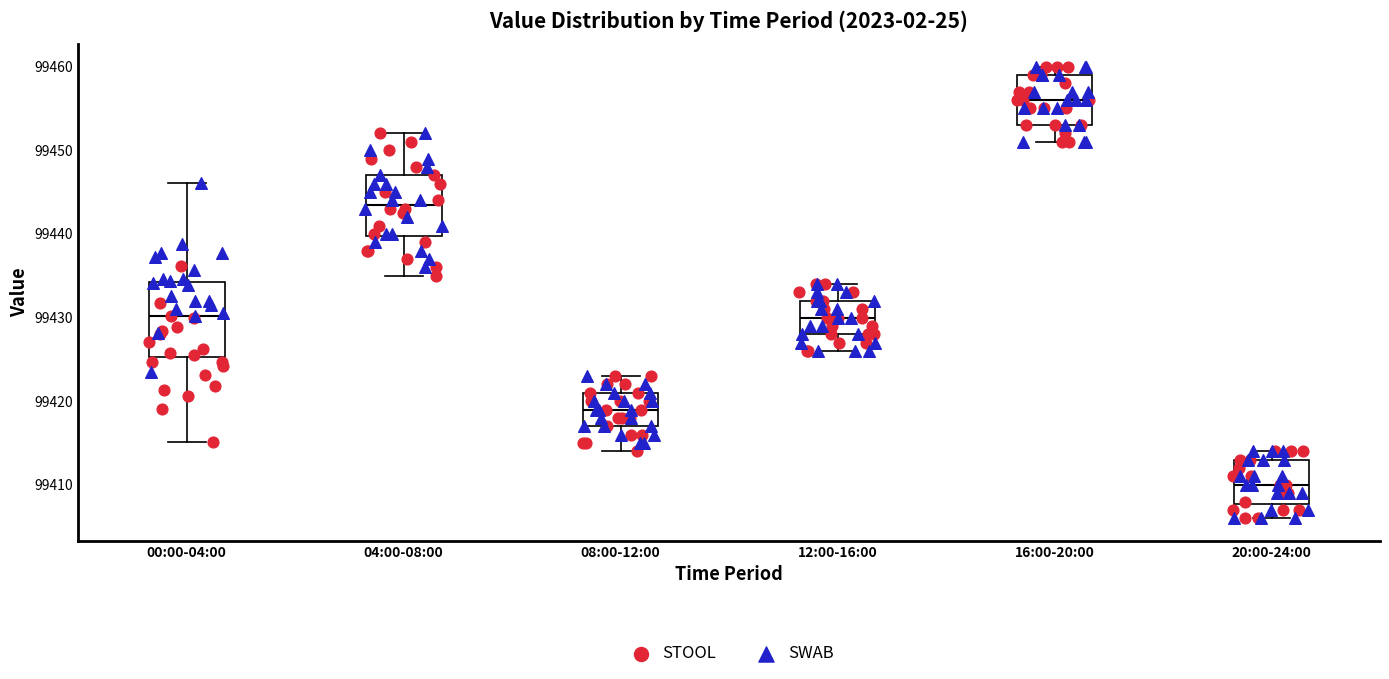

Which box's median line is the lowest?

20:00-24:00